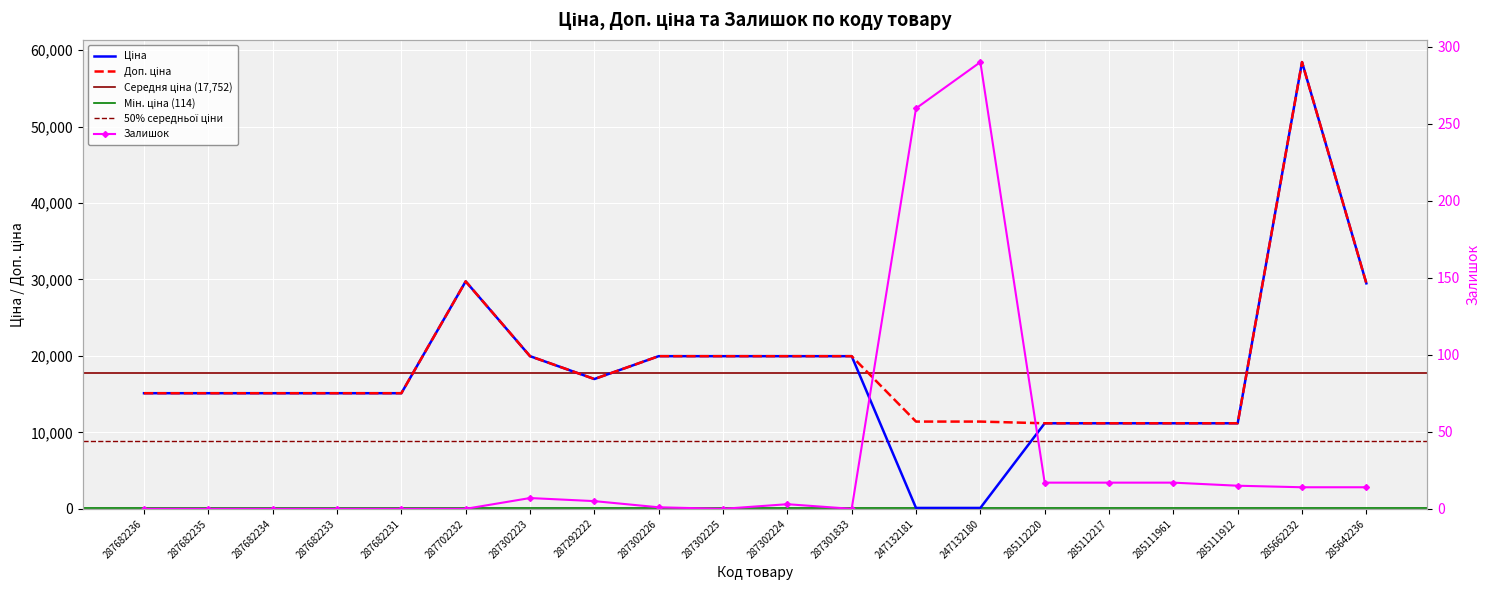

How many values in the Доп. ціна series exceed 15120?

9